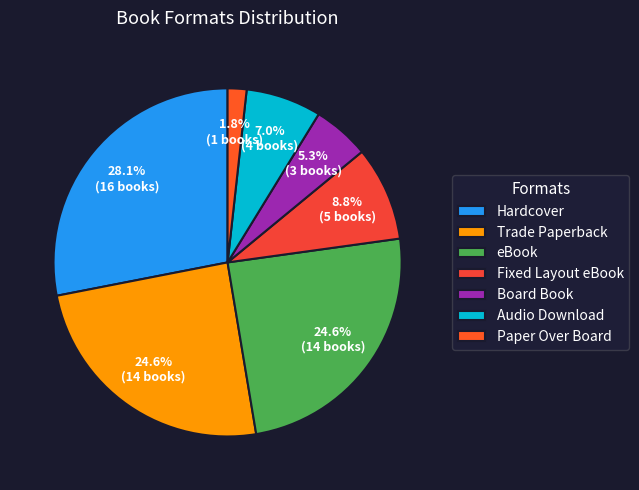

Between Hardcover and eBook, which is larger?

Hardcover